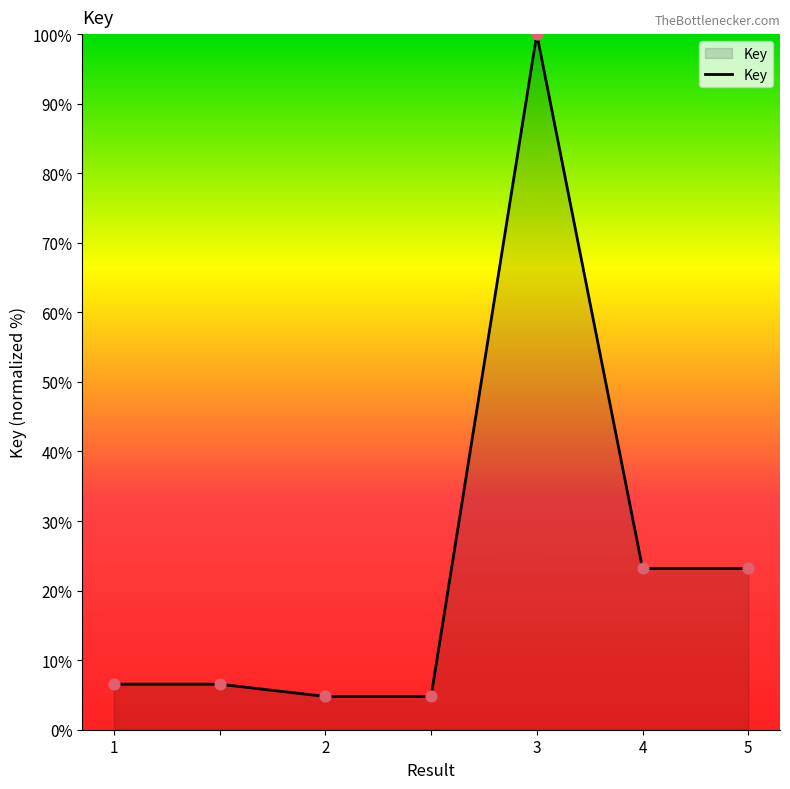

What is the average value?

24.1